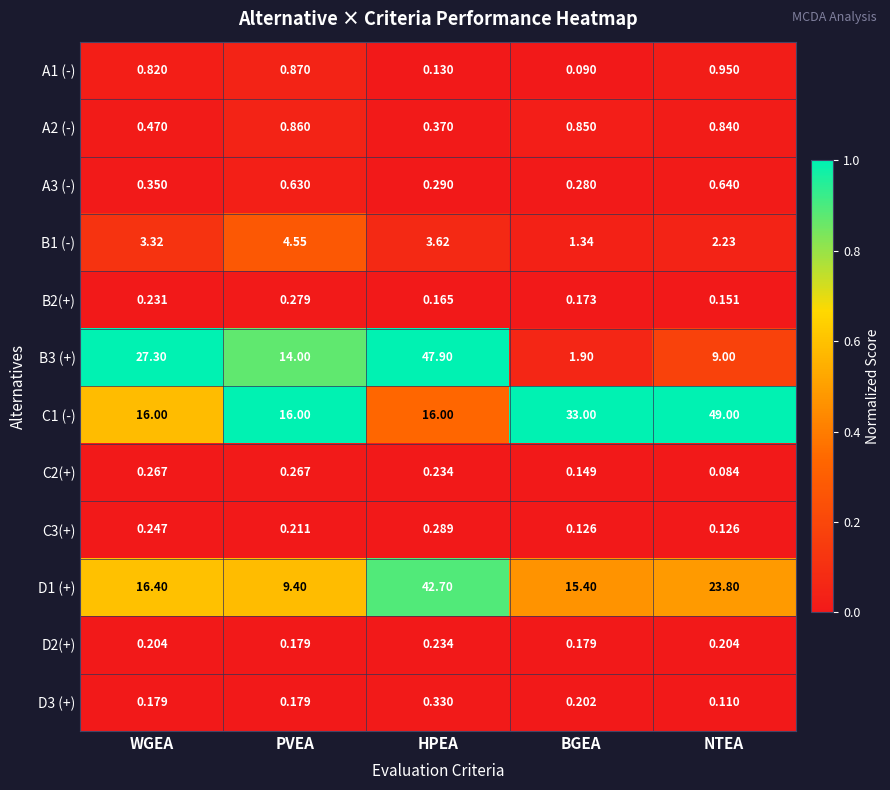

List the labels in order of B3 (+) value, largest first.

HPEA, WGEA, PVEA, NTEA, BGEA